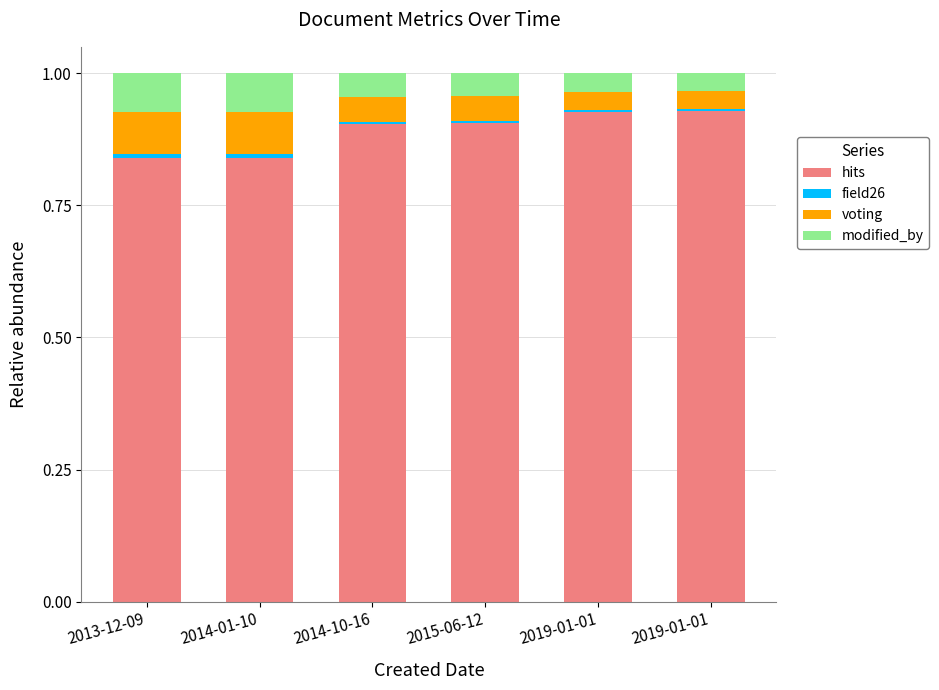

Rank the series by their maximum value, from lowest to highest.

field26, modified_by, voting, hits